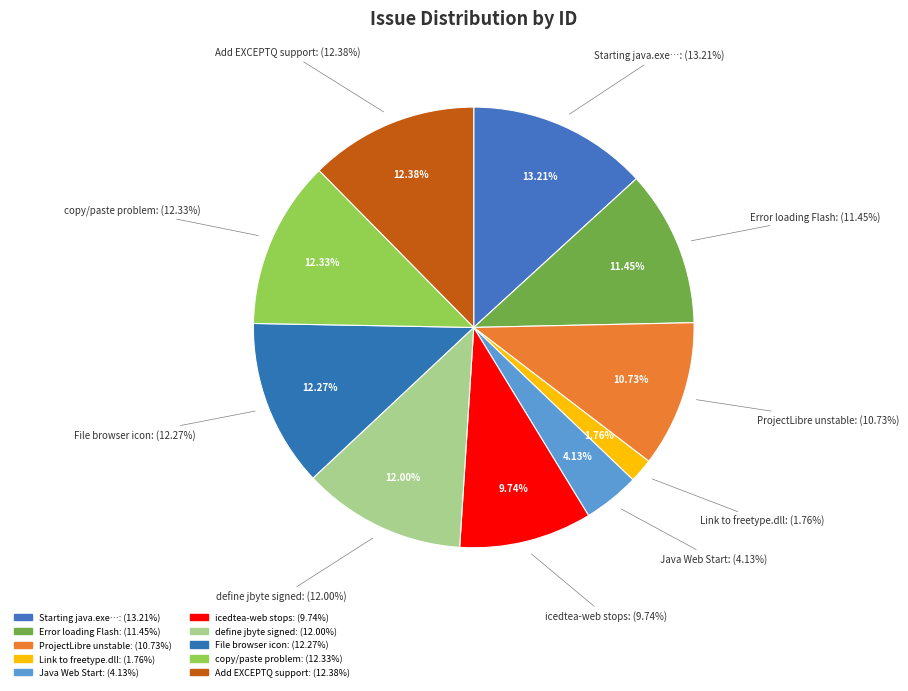

To the nearest percent, what portion does ProjectLibre unstable (hs_err) represent?

11%